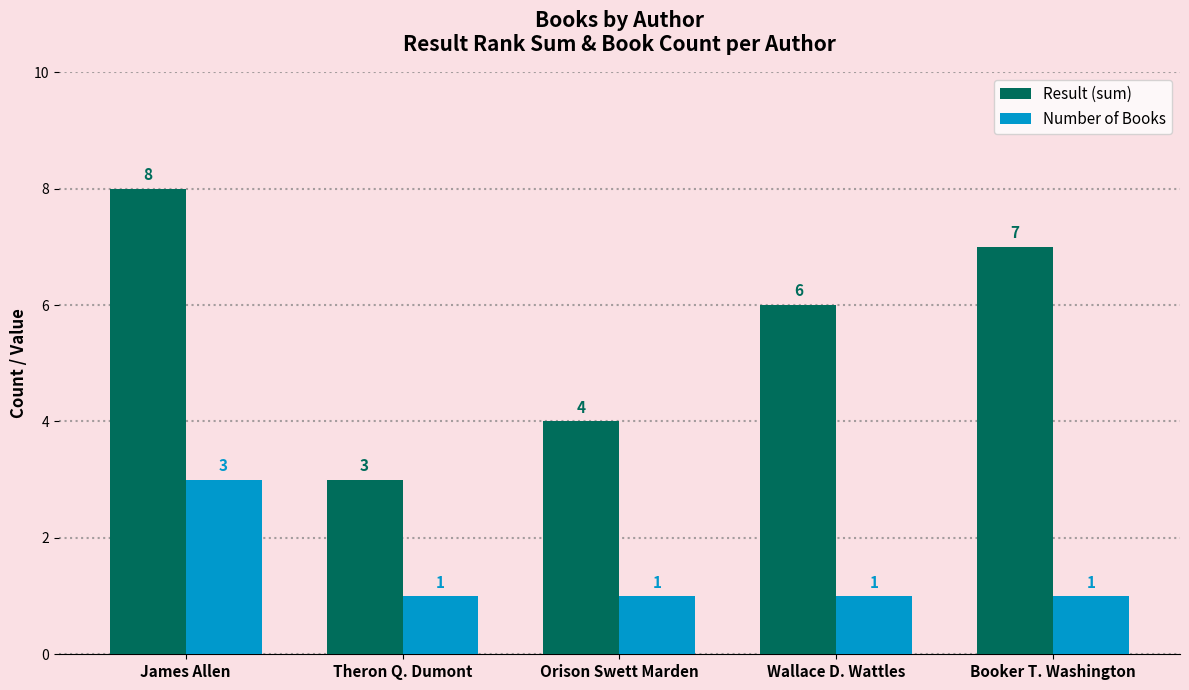

At which label does Result (sum) reach its minimum?

Theron Q. Dumont